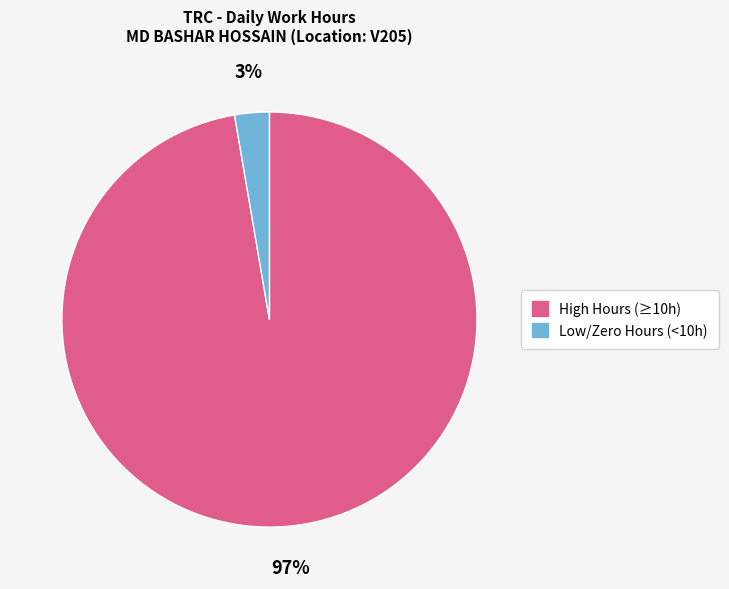

Is there a majority slice in this chart?

Yes